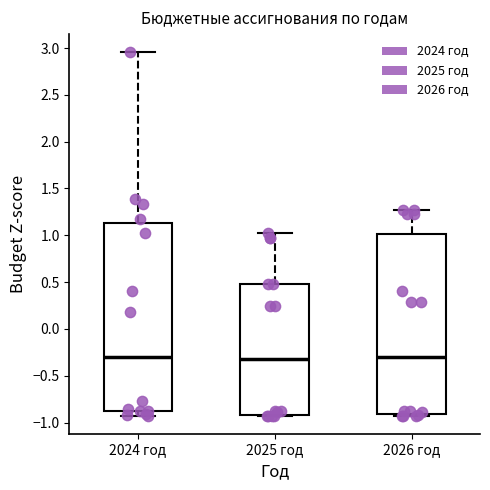

Where does the upper whisker of the box for 2024 год end on the y-axis? The values are not printed on the chart, so give them approximately, as read against the axis.

2.95